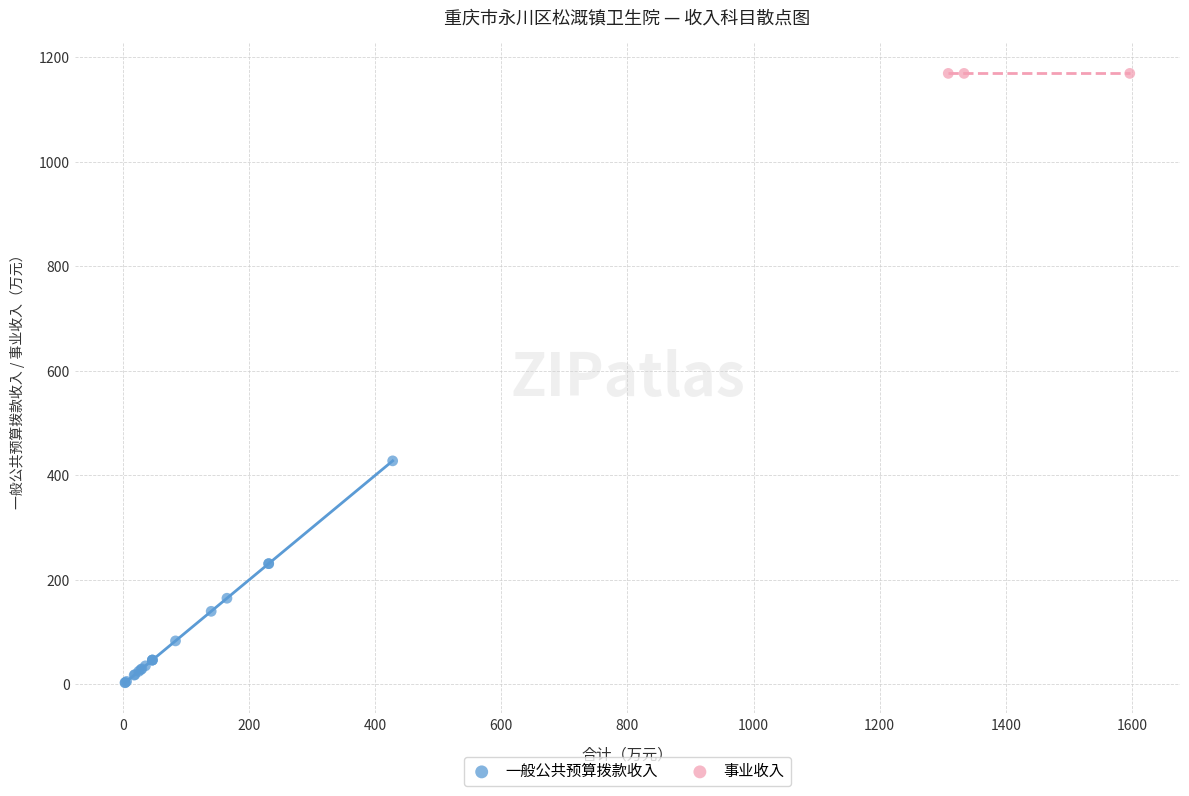

Which series reaches the minimum Y coordinate?

一般公共预算拨款收入